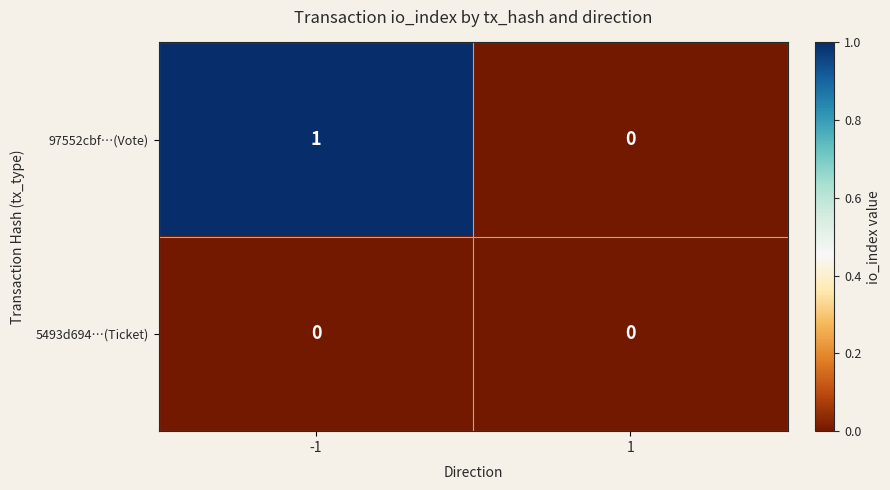

Reading right to left, transcribe all the data shown in this chart.

97552cbf…(Vote): 0	1
5493d694…(Ticket): 0	0